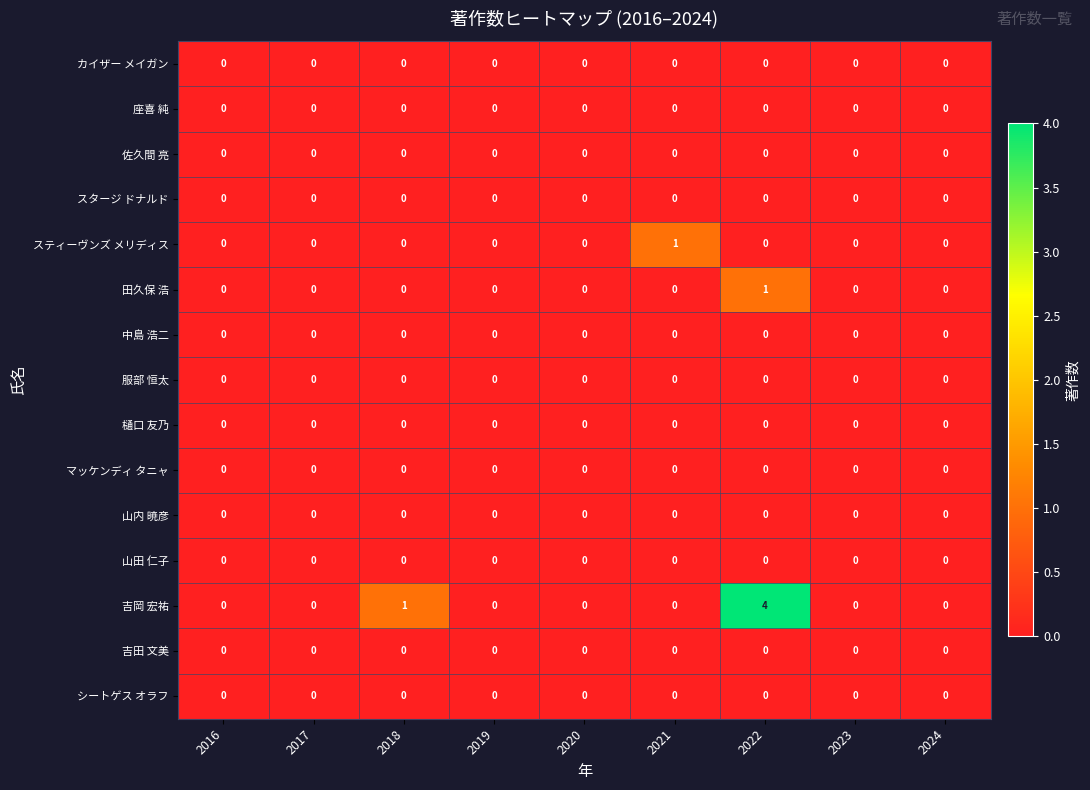

Which label corresponds to the largest value in the chart?

2022